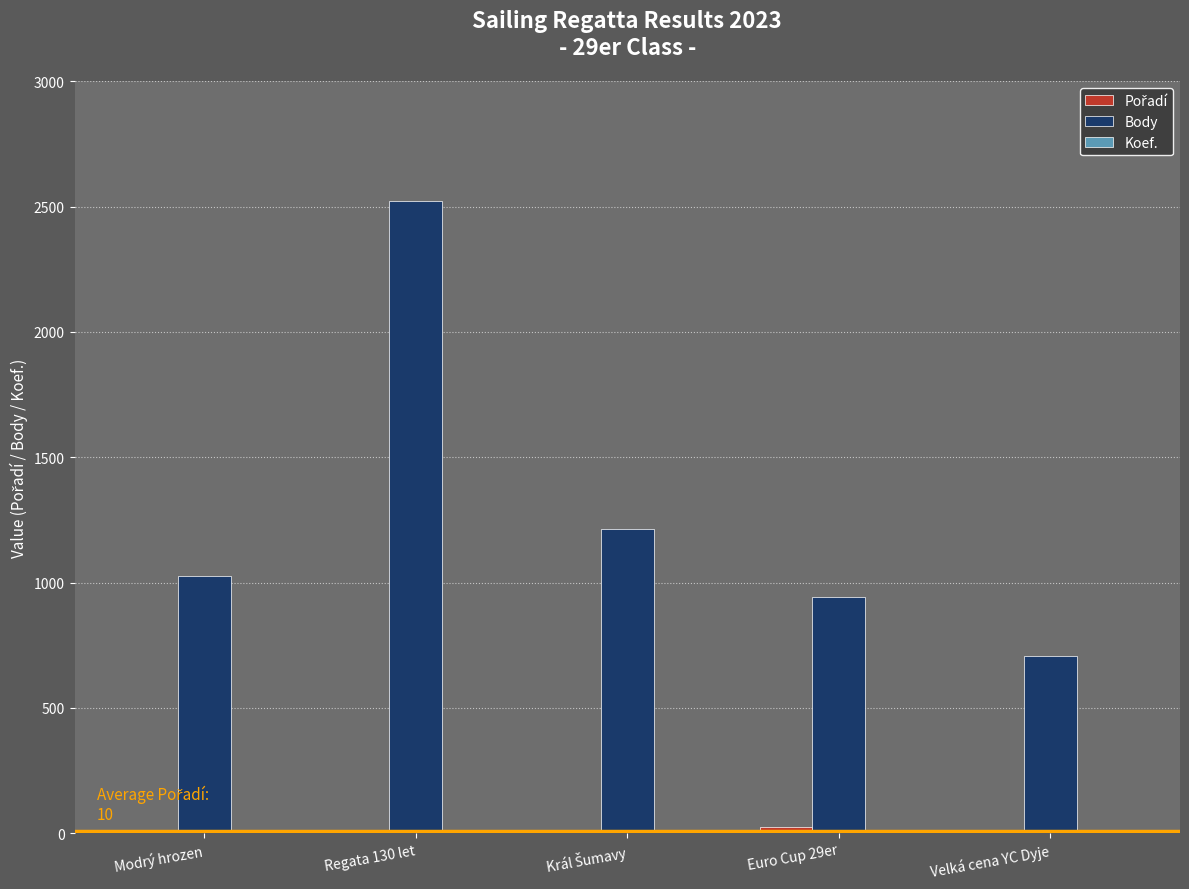

Which series has the widest spread of values?

Body